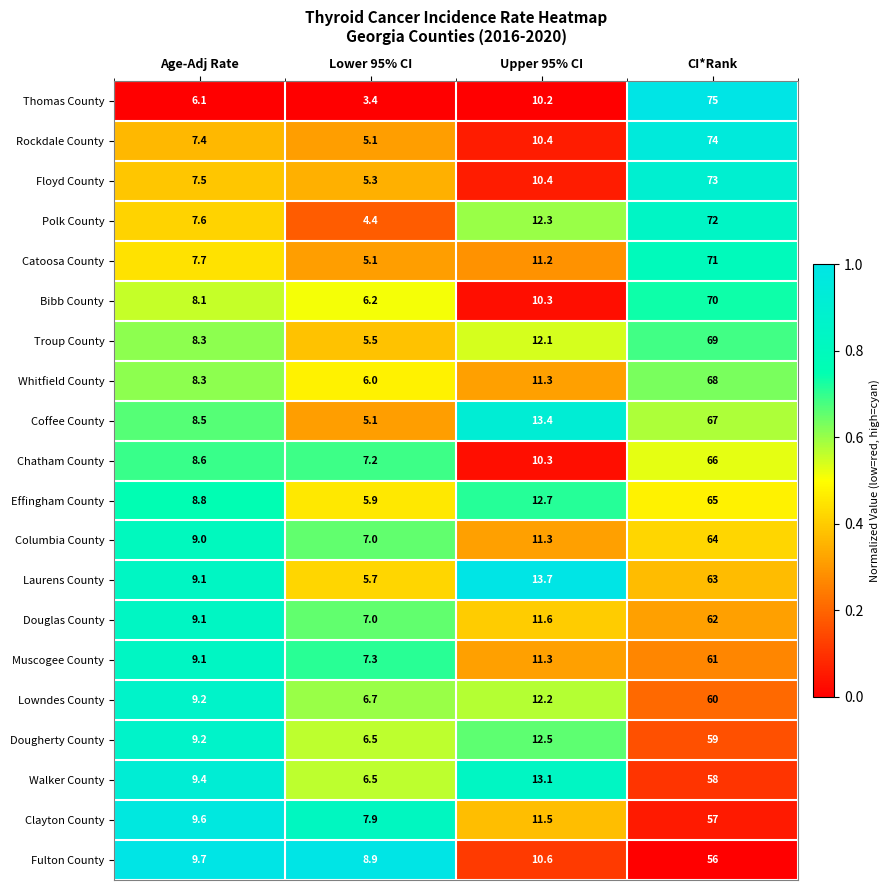

What is the total value across all series at Lower 95% CI?

122.7